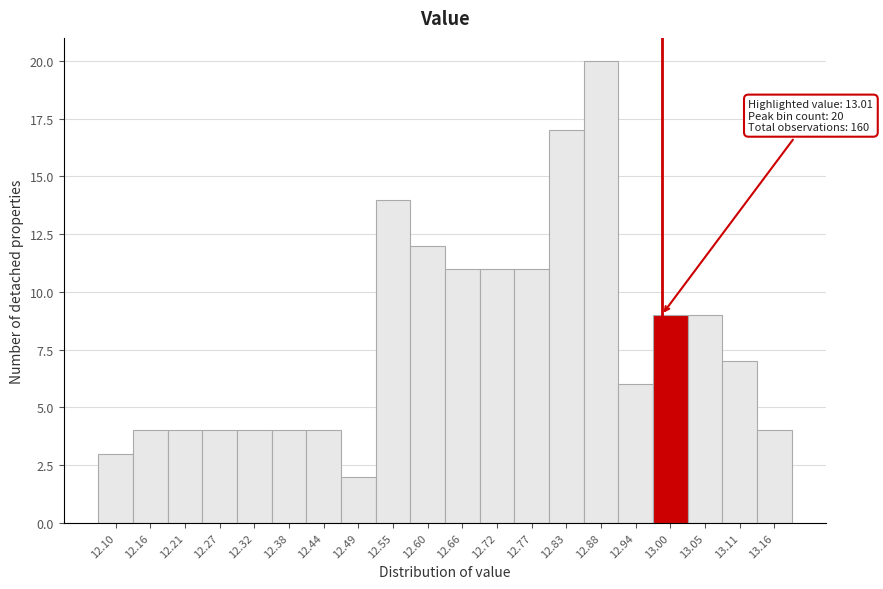

Reading left to right, extract all data points from this chart.

12.10=3	12.16=4	12.21=4	12.27=4	12.32=4	12.38=4	12.44=4	12.49=2	12.55=14	12.60=12	12.66=11	12.72=11	12.77=11	12.83=17	12.88=20	12.94=6	13.00=9	13.05=9	13.11=7	13.16=4